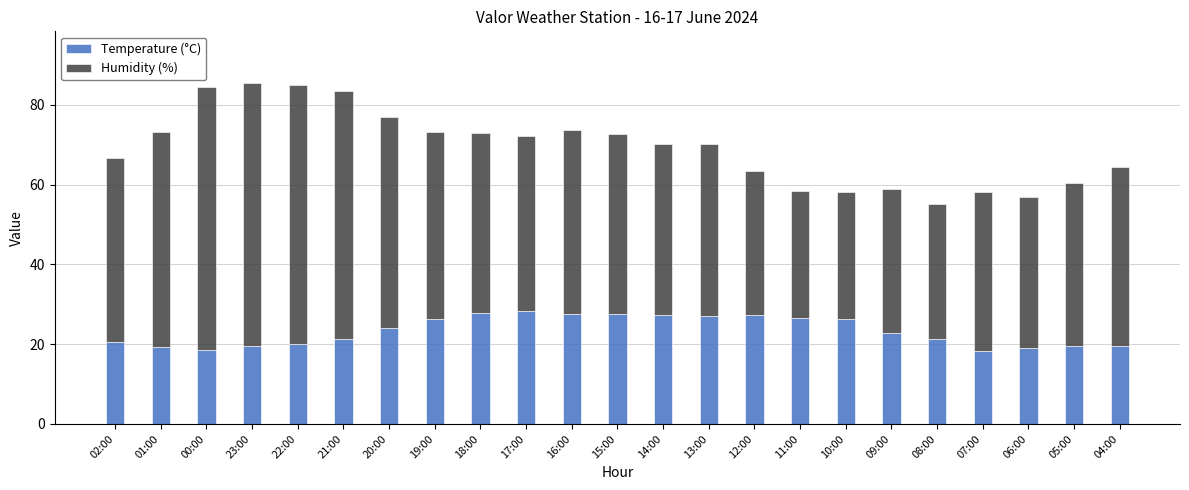

What is the total value across all series at 05:00?

60.5